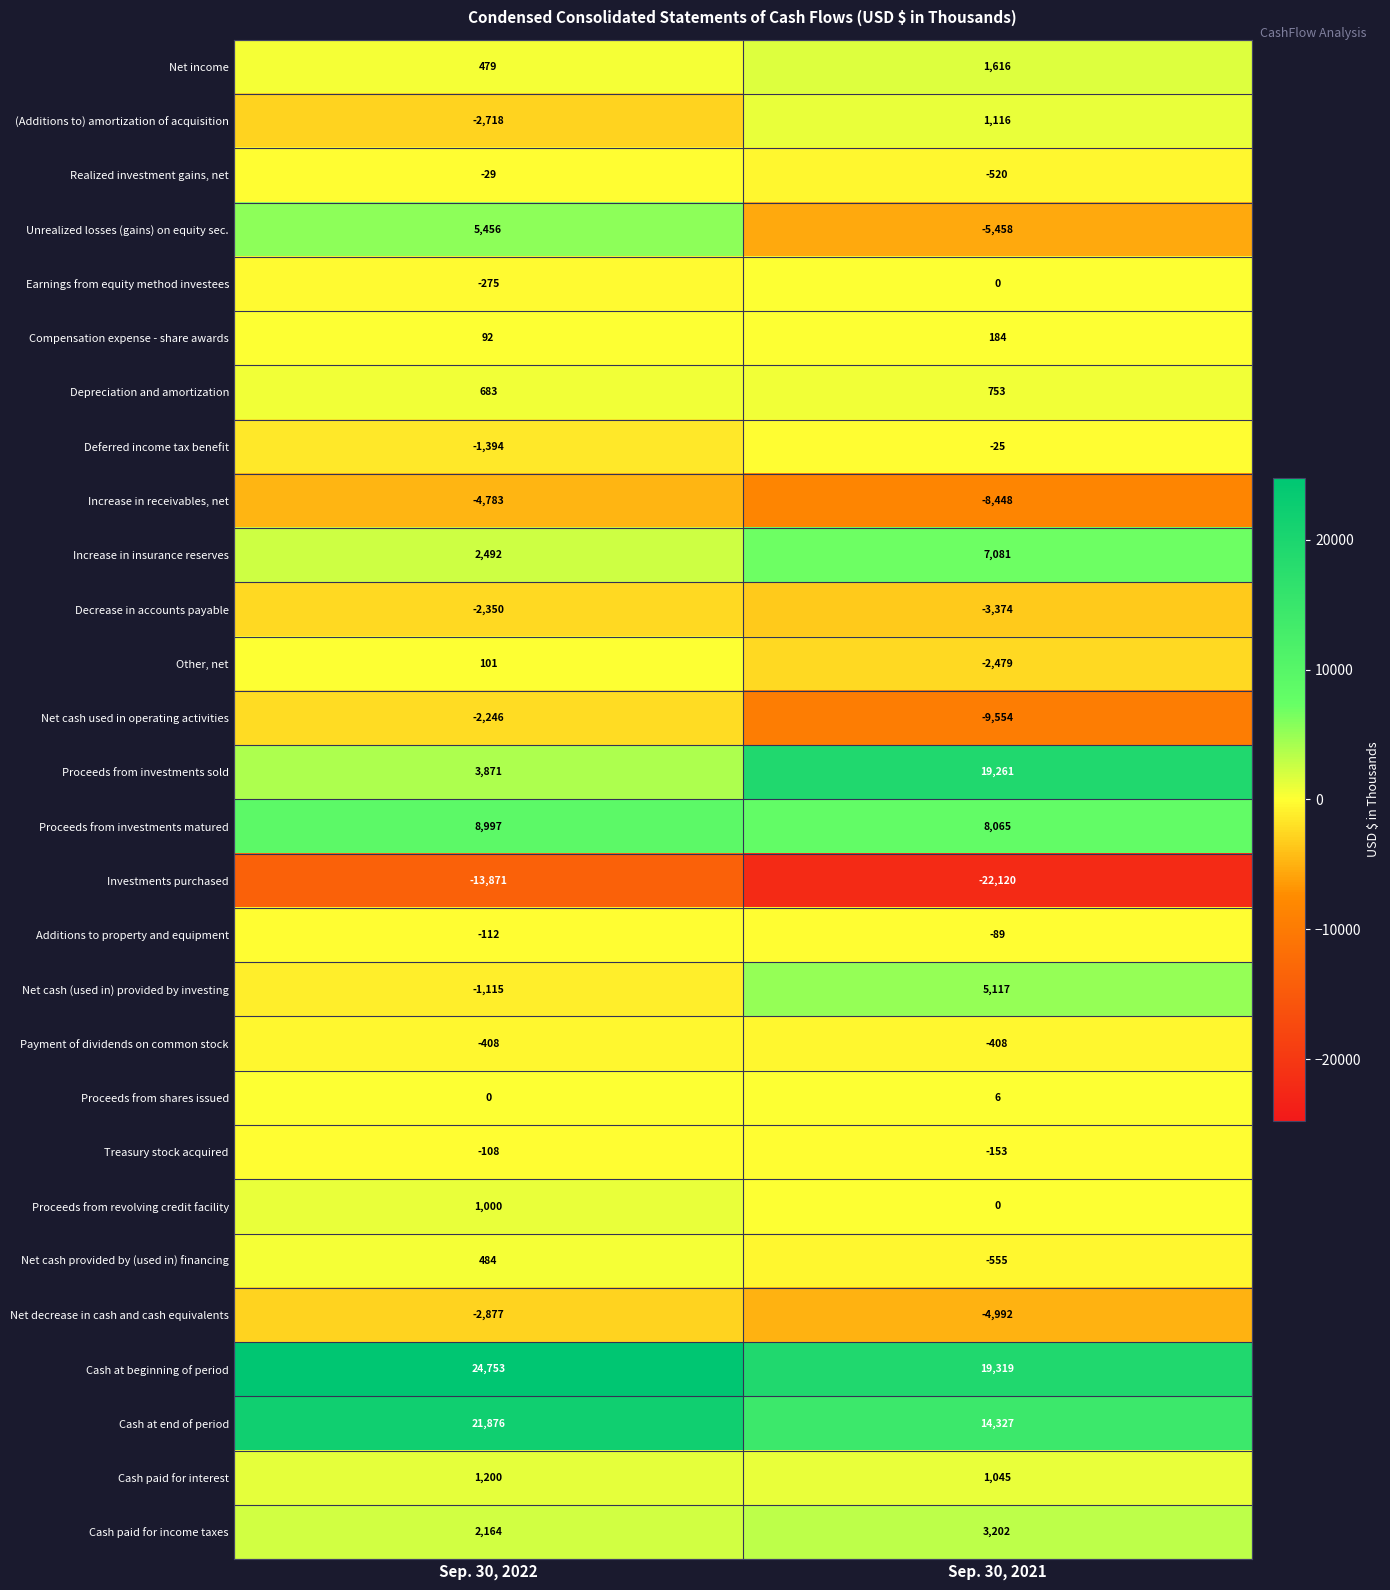

Is the value of Cash paid for interest at Sep. 30, 2021 greater than the value of Payment of dividends on common stock at Sep. 30, 2022?

Yes